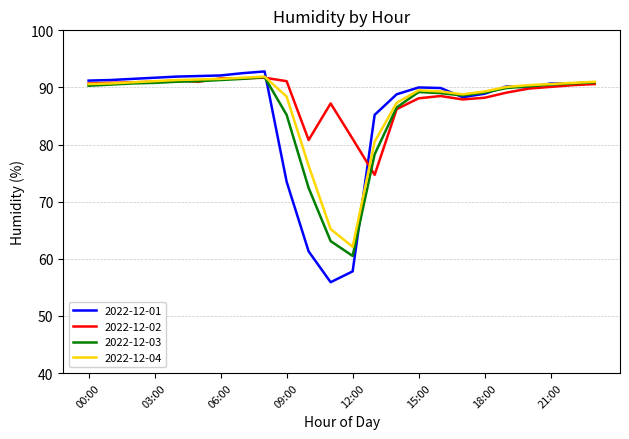

Which series has the widest spread of values?

2022-12-01